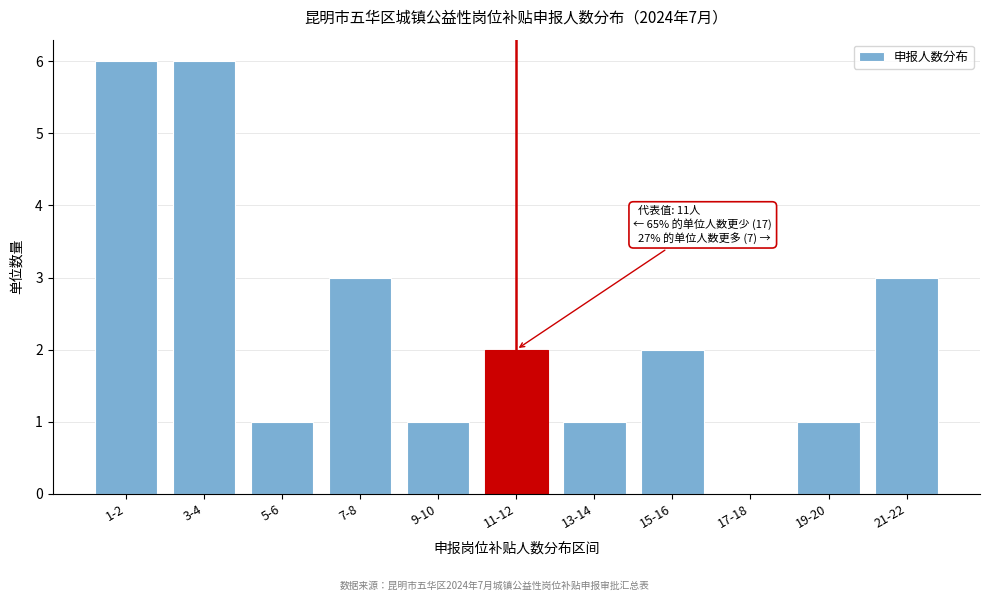

Reading left to right, extract all data points from this chart.

1-2=6	3-4=6	5-6=1	7-8=3	9-10=1	11-12=2	13-14=1	15-16=2	17-18=0	19-20=1	21-22=3